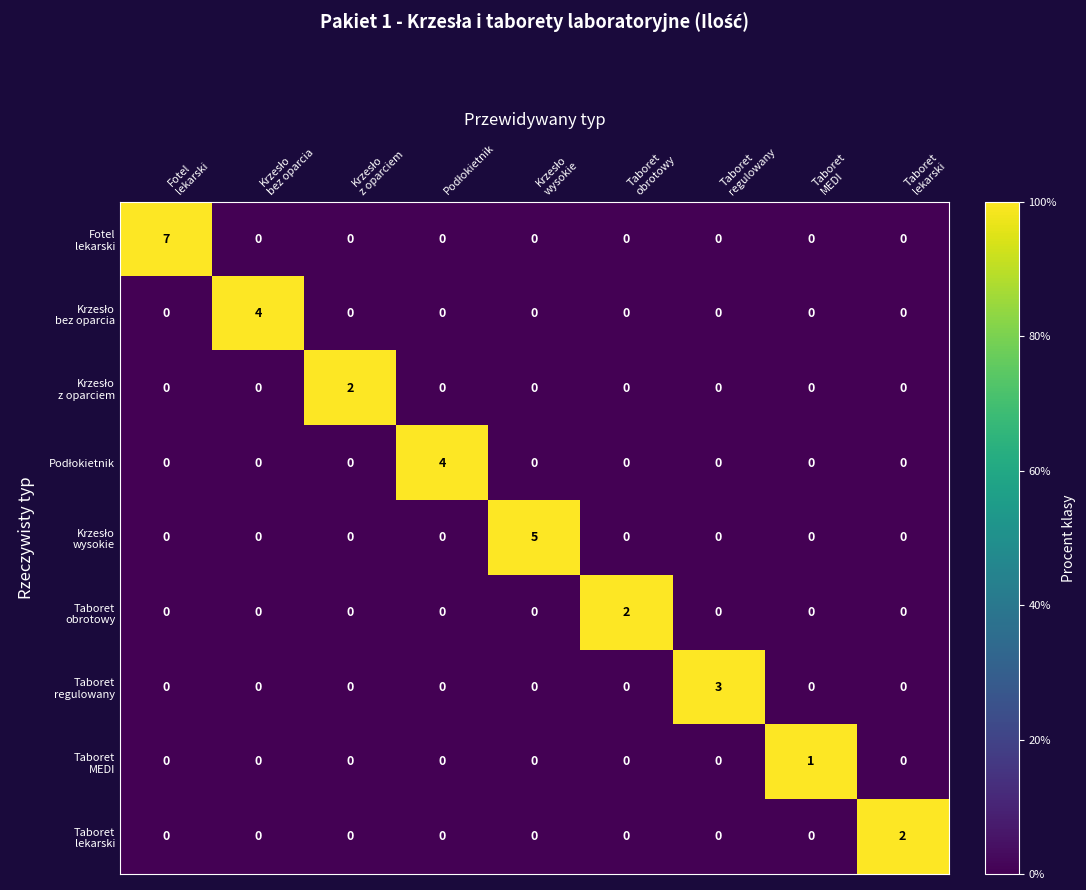

What is the maximum value shown in the chart?

7